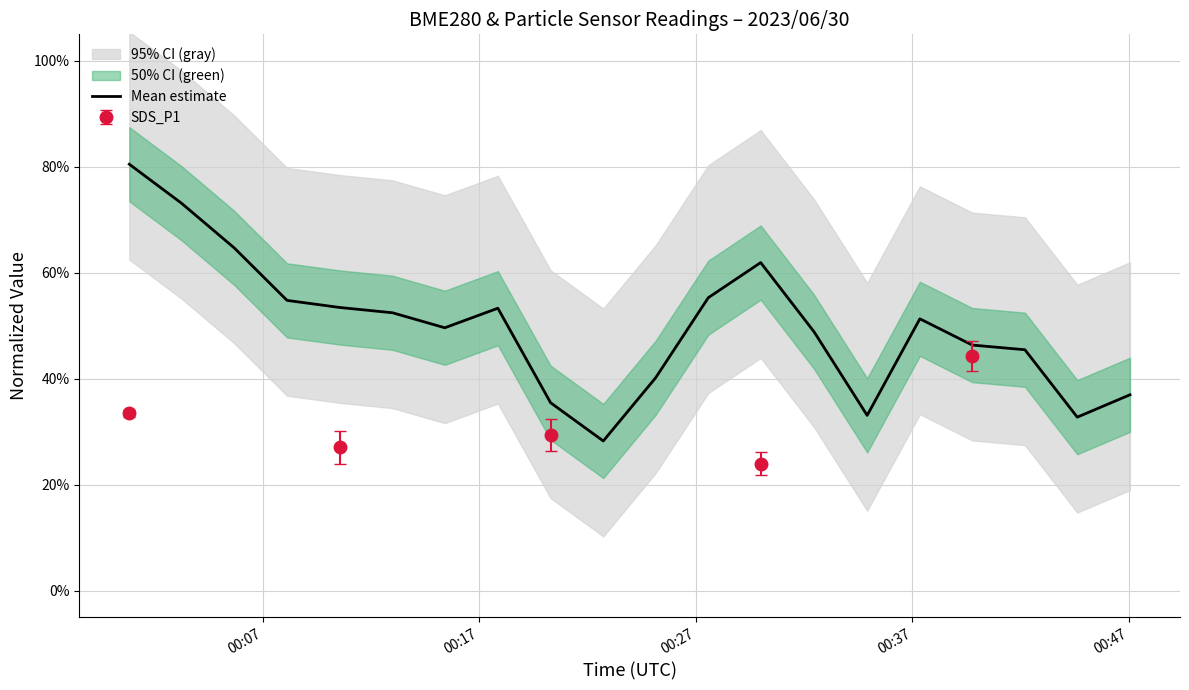

The chart shows a value of 0.9 at 00:37. True or false?

False